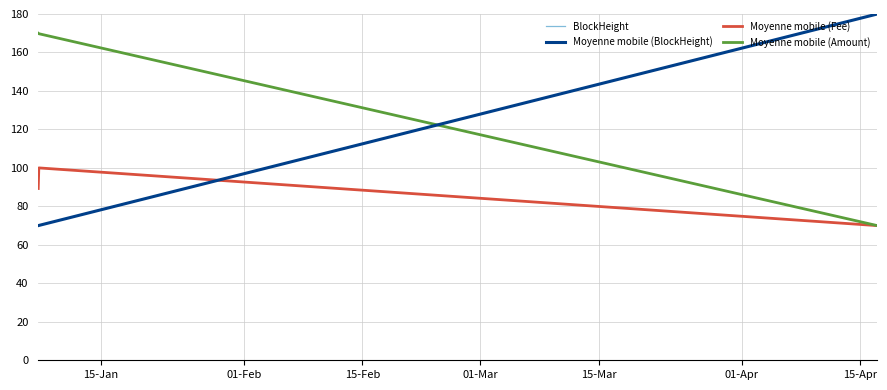

Does the chart have visible grid lines?

Yes